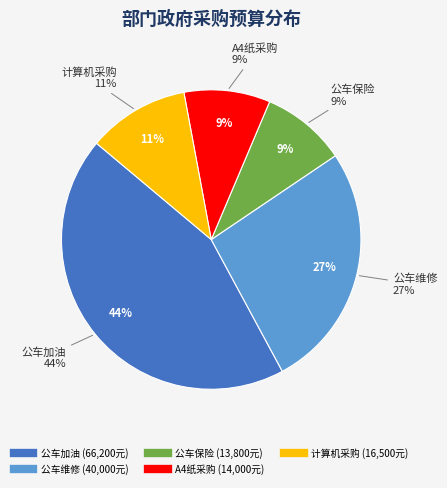

To the nearest percent, what percentage of the pie is 公车维修?

27%